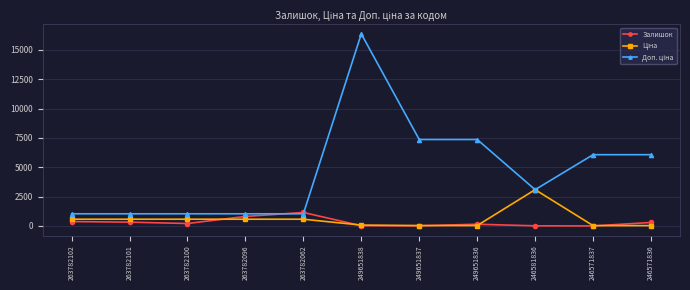

How many lines are shown in the chart?

3